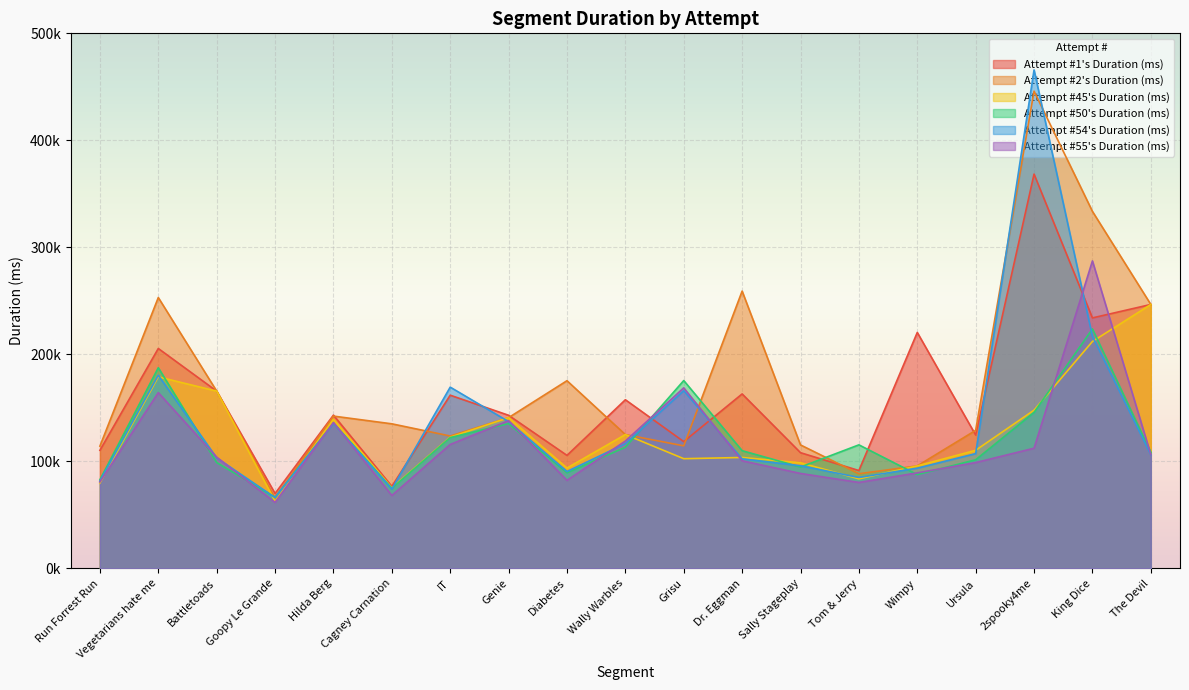

The Attempt #50's Duration (ms) series shows 152174 at Sally Stageplay. True or false?

False